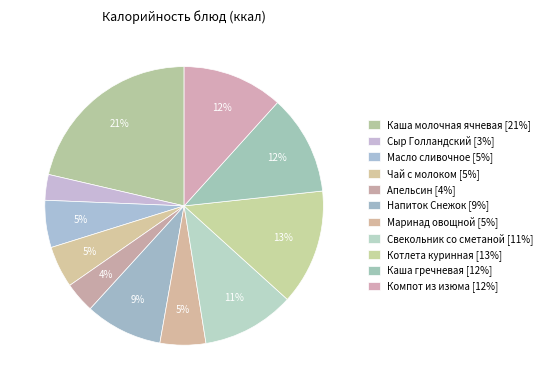

True or false: Компот из изюма accounts for 3% of the total.

False